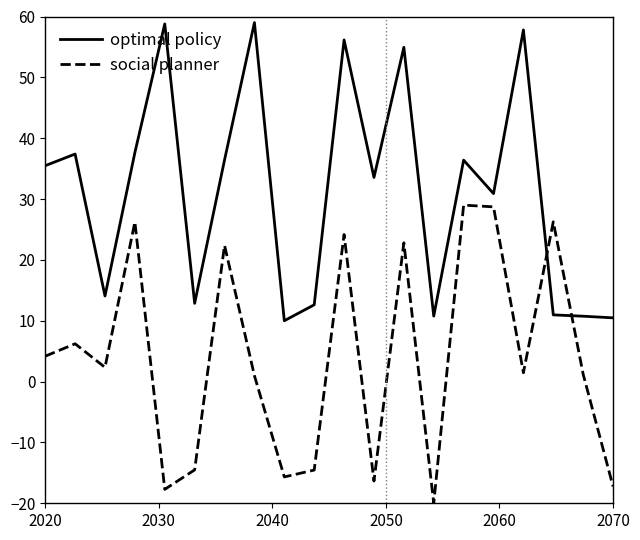

List the series in order of their overall mean, highest first.

optimal policy, social planner